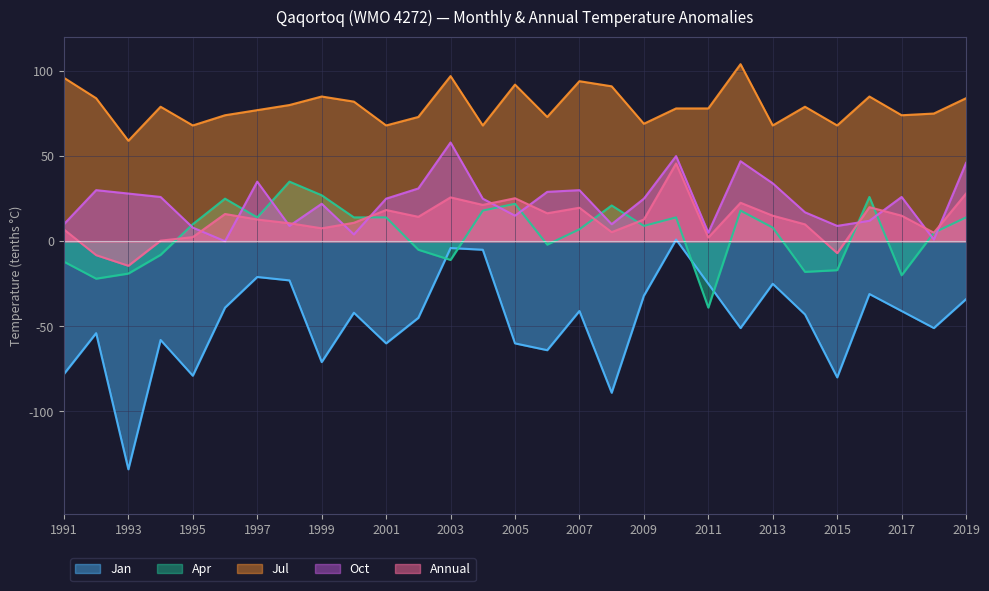

True or false: Jul and Jan intersect in this chart.

False